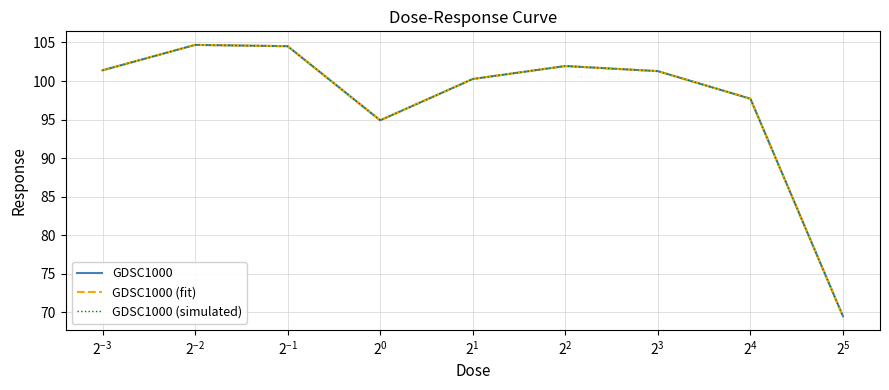

Is this an area chart (filled region under the line)?

No